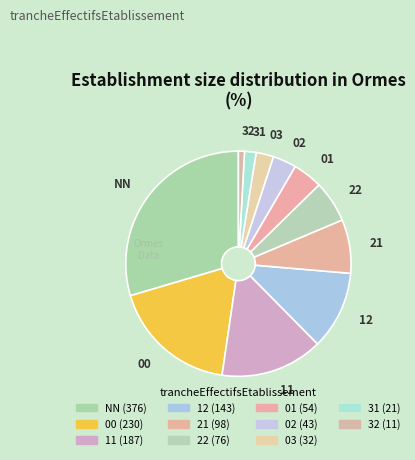

Count the number of slices in the pie.

11